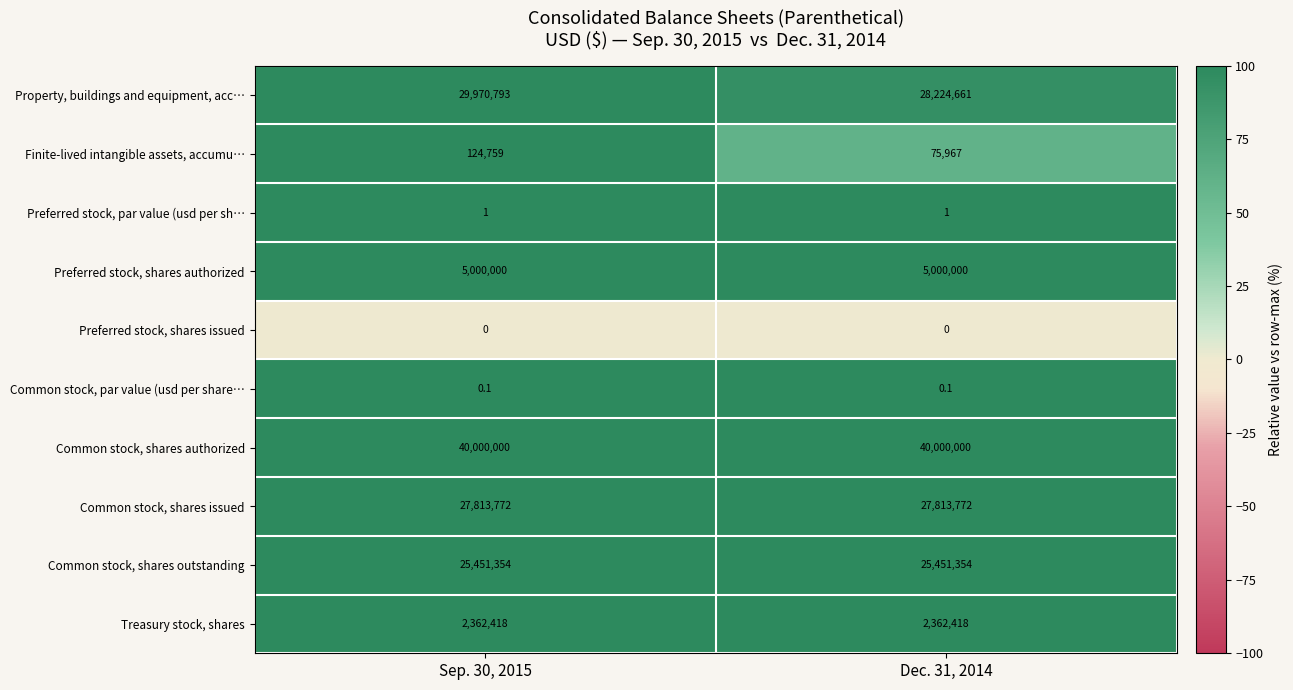

Reading left to right, extract all data points from this chart.

Property, buildings and equipment, acc…: Sep. 30, 2015=29970793.0	Dec. 31, 2014=28224661.0
Finite-lived intangible assets, accumu…: Sep. 30, 2015=124759.0	Dec. 31, 2014=75967.0
Preferred stock, par value (usd per sh…: Sep. 30, 2015=1.0	Dec. 31, 2014=1.0
Preferred stock, shares authorized: Sep. 30, 2015=5000000.0	Dec. 31, 2014=5000000.0
Preferred stock, shares issued: Sep. 30, 2015=0.0	Dec. 31, 2014=0.0
Common stock, par value (usd per share…: Sep. 30, 2015=0.1	Dec. 31, 2014=0.1
Common stock, shares authorized: Sep. 30, 2015=40000000.0	Dec. 31, 2014=40000000.0
Common stock, shares issued: Sep. 30, 2015=27813772.0	Dec. 31, 2014=27813772.0
Common stock, shares outstanding: Sep. 30, 2015=25451354.0	Dec. 31, 2014=25451354.0
Treasury stock, shares: Sep. 30, 2015=2362418.0	Dec. 31, 2014=2362418.0